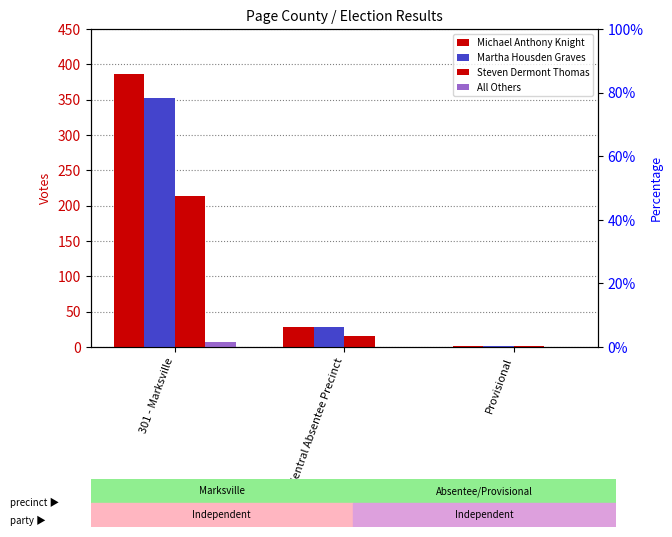

Reading left to right, list all the values displayed in this chart.

Michael Anthony Knight: 301 - Marksville=387	Ab - Central Absentee Precinct=29	Provisional=2
Martha Housden Graves: 301 - Marksville=353	Ab - Central Absentee Precinct=29	Provisional=1
Steven Dermont Thomas: 301 - Marksville=214	Ab - Central Absentee Precinct=15	Provisional=1
All Others: 301 - Marksville=7	Ab - Central Absentee Precinct=0	Provisional=0